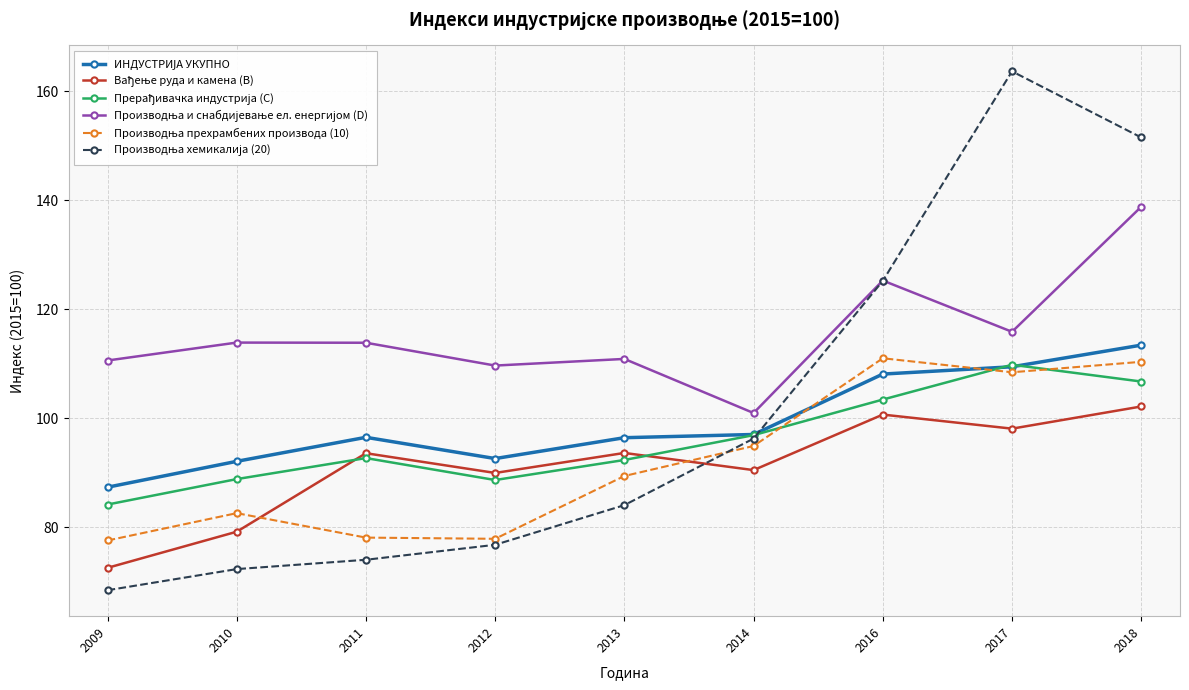

Which label corresponds to the largest value in the chart?

2017